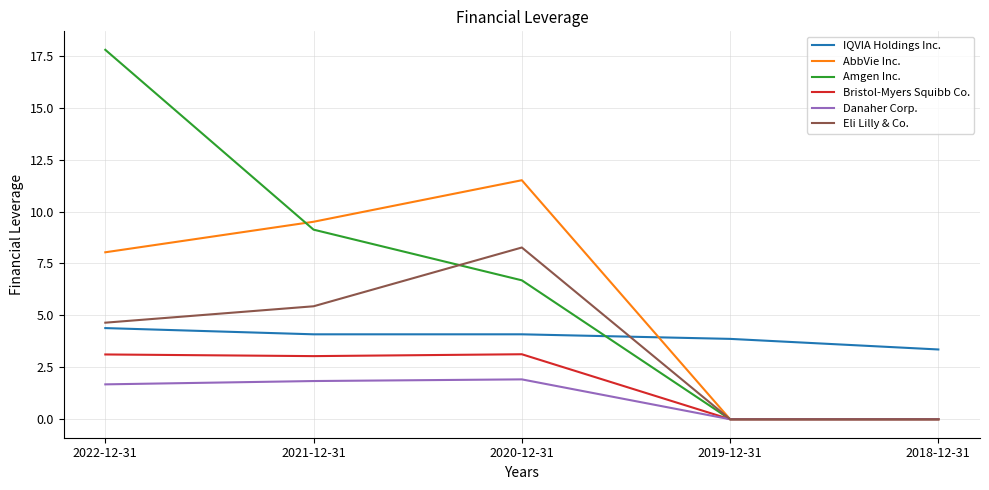

Rank the series at 2020-12-31 from lowest to highest value.

Danaher Corp., Bristol-Myers Squibb Co., IQVIA Holdings Inc., Amgen Inc., Eli Lilly & Co., AbbVie Inc.